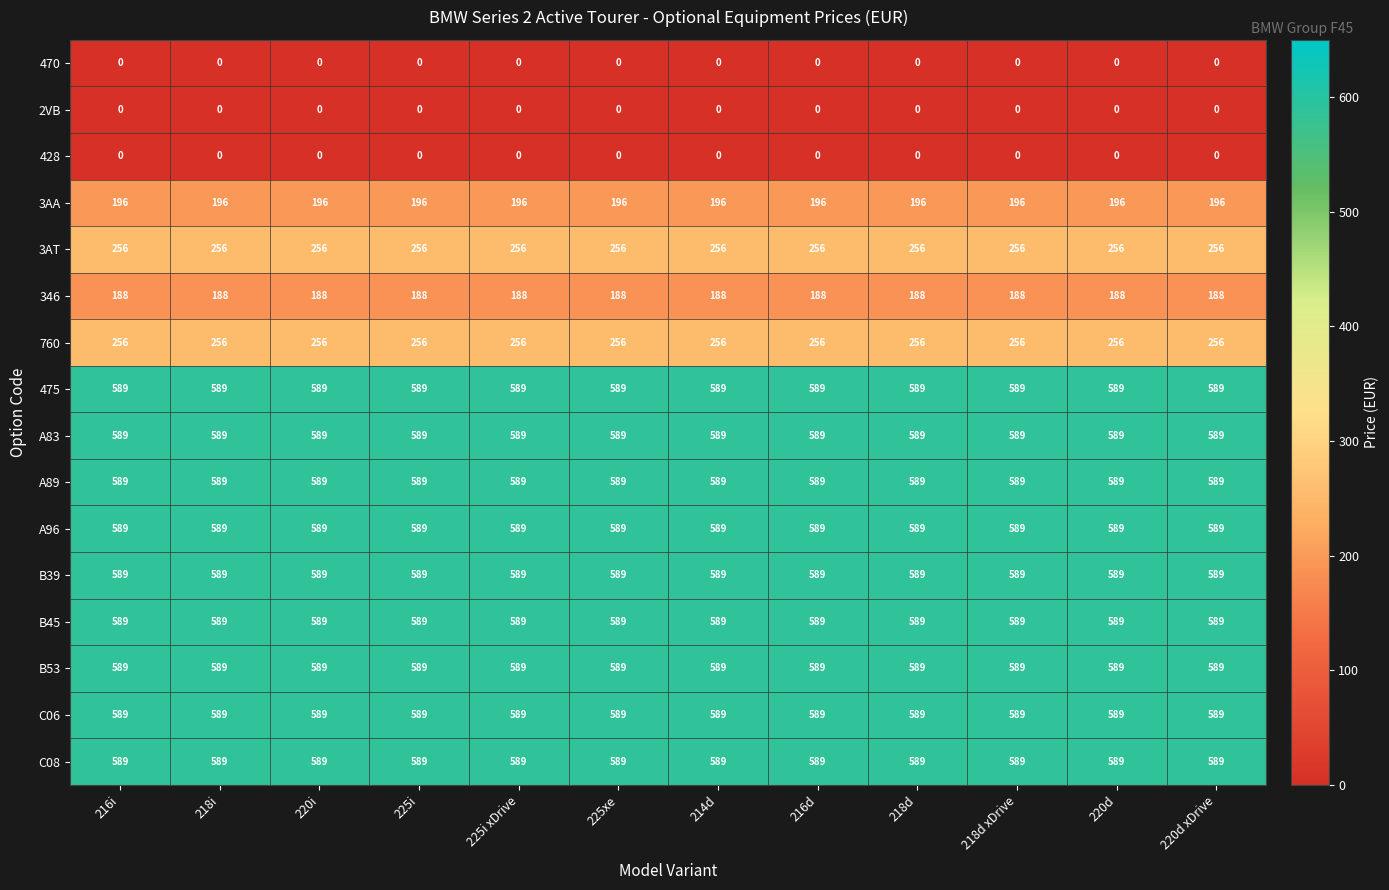

What is the difference between the highest and lowest values at 216d?

589